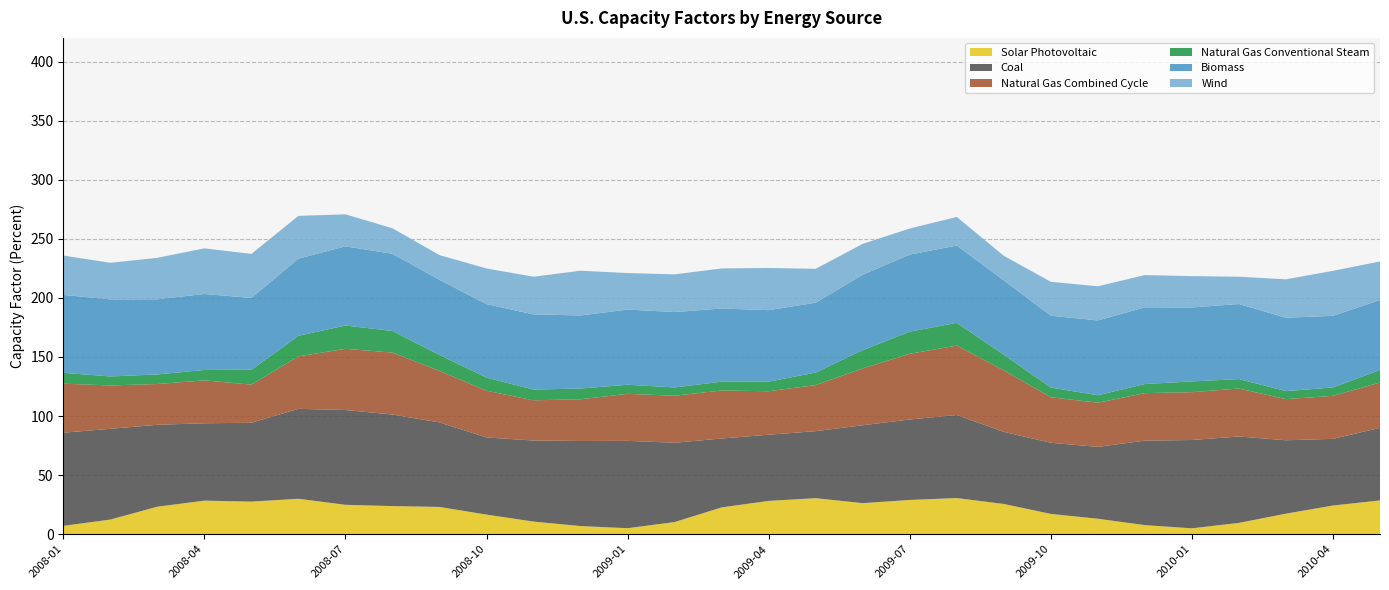

Reading left to right, list all the values displayed in this chart.

Solar Photovoltaic: 2008-01=7.1	2008-02=12.4	2008-03=23.3	2008-04=28.4	2008-05=27.6	2008-06=30.0	2008-07=24.9	2008-08=23.8	2008-09=23.1	2008-10=16.6	2008-11=10.7	2008-12=6.9	2009-01=5.1	2009-02=10.3	2009-03=22.7	2009-04=28.2	2009-05=30.5	2009-06=26.3	2009-07=29.0	2009-08=30.6	2009-09=25.6	2009-10=17.2	2009-11=13.1	2009-12=7.7	2010-01=5.0	2010-02=9.6	2010-03=17.4	2010-04=24.3	2010-05=28.6
Coal: 2008-01=78.8	2008-02=76.8	2008-03=69.3	2008-04=65.5	2008-05=66.7	2008-06=76.1	2008-07=80.2	2008-08=77.5	2008-09=71.5	2008-10=65.3	2008-11=68.6	2008-12=72.0	2009-01=73.9	2009-02=67.1	2009-03=58.3	2009-04=56.0	2009-05=56.7	2009-06=65.9	2009-07=68.1	2009-08=70.3	2009-09=61.0	2009-10=60.2	2009-11=60.8	2009-12=71.5	2010-01=74.7	2010-02=73.1	2010-03=62.1	2010-04=56.4	2010-05=61.4
Natural Gas Combined Cycle: 2008-01=41.5	2008-02=36.7	2008-03=34.5	2008-04=36.3	2008-05=32.3	2008-06=44.4	2008-07=51.8	2008-08=52.4	2008-09=43.6	2008-10=39.5	2008-11=34.0	2008-12=35.3	2009-01=39.8	2009-02=39.8	2009-03=40.6	2009-04=36.8	2009-05=39.0	2009-06=48.1	2009-07=55.6	2009-08=58.7	2009-09=52.0	2009-10=38.5	2009-11=37.4	2009-12=40.2	2010-01=40.5	2010-02=40.6	2010-03=34.8	2010-04=36.4	2010-05=38.4
Natural Gas Conventional Steam: 2008-01=9.2	2008-02=7.6	2008-03=8.1	2008-04=8.8	2008-05=12.6	2008-06=17.4	2008-07=19.7	2008-08=18.3	2008-09=13.5	2008-10=11.1	2008-11=9.1	2008-12=9.1	2009-01=7.7	2009-02=7.0	2009-03=7.5	2009-04=8.1	2009-05=10.6	2009-06=15.5	2009-07=18.7	2009-08=19.3	2009-09=13.3	2009-10=8.2	2009-11=6.3	2009-12=7.7	2010-01=9.1	2010-02=8.0	2010-03=6.8	2010-04=7.1	2010-05=10.6
Biomass: 2008-01=65.9	2008-02=65.2	2008-03=63.6	2008-04=64.3	2008-05=60.7	2008-06=65.3	2008-07=67.0	2008-08=65.3	2008-09=63.6	2008-10=62.2	2008-11=63.6	2008-12=61.8	2009-01=63.6	2009-02=63.8	2009-03=61.9	2009-04=60.5	2009-05=59.1	2009-06=63.8	2009-07=65.2	2009-08=65.4	2009-09=62.9	2009-10=60.8	2009-11=63.3	2009-12=64.9	2010-01=62.6	2010-02=63.5	2010-03=62.1	2010-04=60.6	2010-05=59.2
Wind: 2008-01=33.3	2008-02=31.0	2008-03=35.1	2008-04=38.6	2008-05=37.3	2008-06=36.2	2008-07=27.1	2008-08=21.6	2008-09=20.9	2008-10=30.2	2008-11=31.9	2008-12=37.9	2009-01=30.9	2009-02=31.9	2009-03=33.9	2009-04=35.7	2009-05=28.7	2009-06=26.1	2009-07=22.1	2009-08=24.2	2009-09=20.8	2009-10=28.7	2009-11=28.9	2009-12=27.3	2010-01=26.5	2010-02=23.1	2010-03=32.5	2010-04=38.1	2010-05=32.6